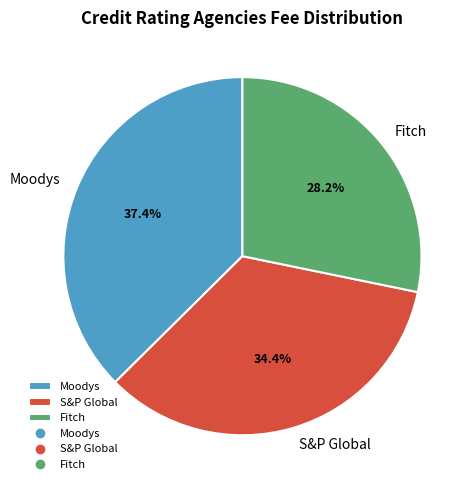

Does Fitch represent more than half of the total?

No